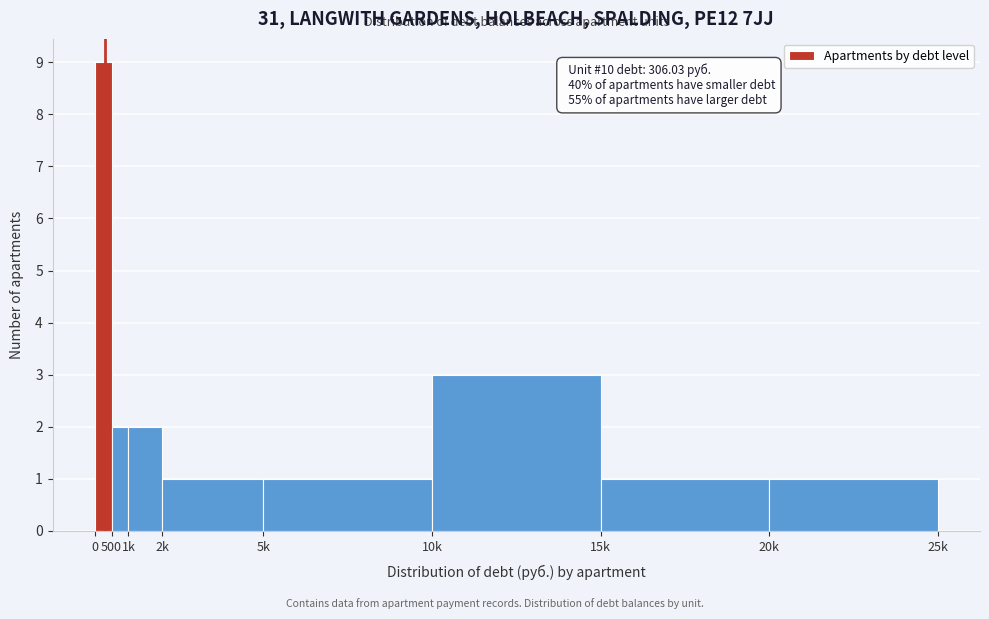

Reading left to right, what are all the values shown in this chart?

9	2	2	1	1	3	1	1